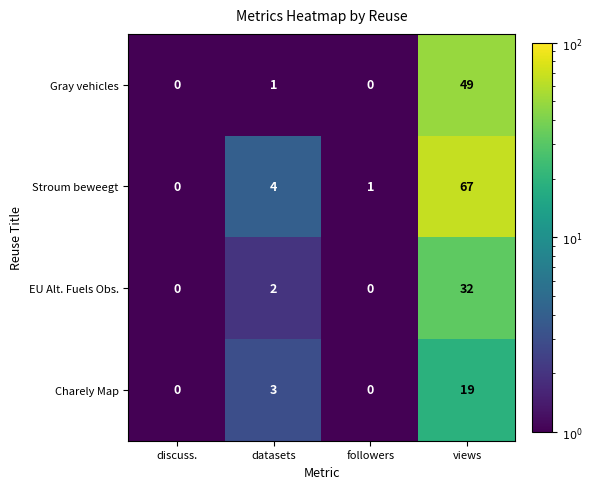

Rank the series by their average value, from highest to lowest.

Stroum beweegt, Gray vehicles, EU Alt. Fuels Obs., Charely Map